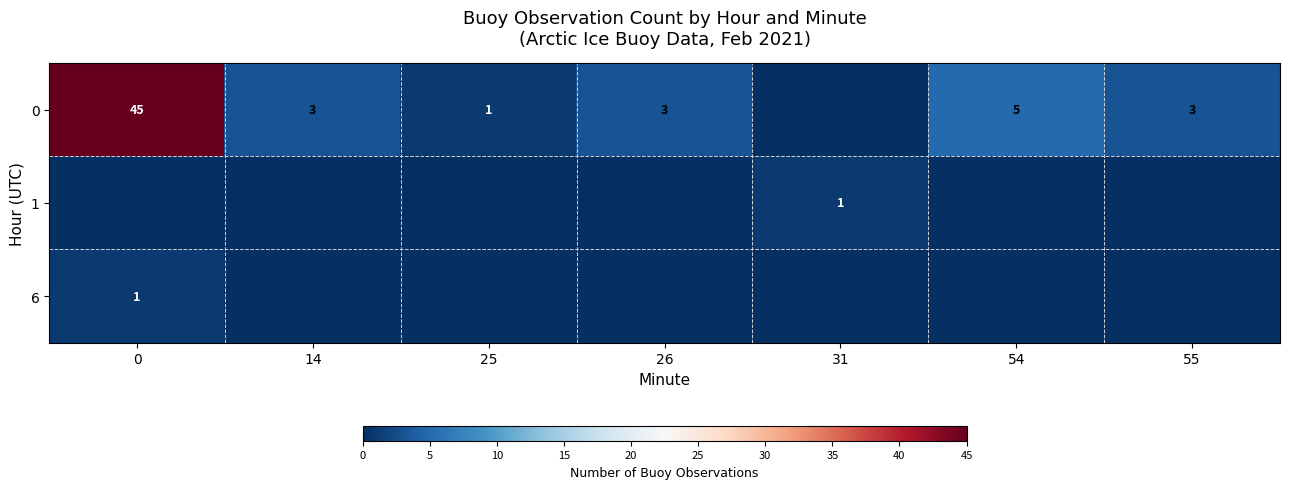

The value of 0 at 54 is 8. True or false?

False